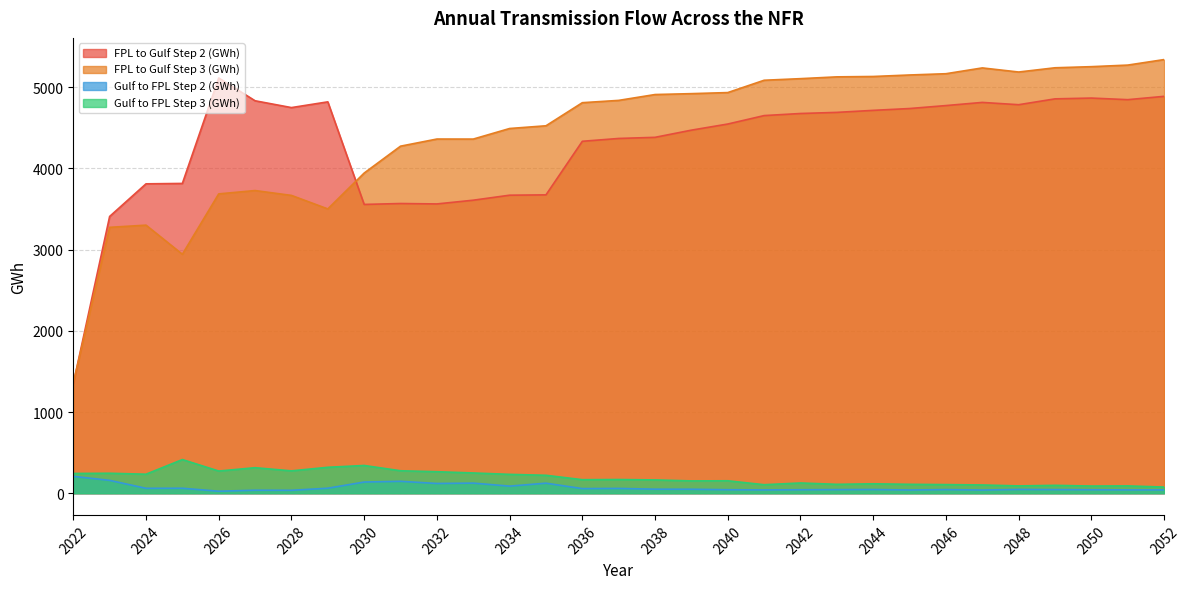

Is it true that FPL to Gulf Step 2 (GWh) equals 4994.3 at 2032?

False